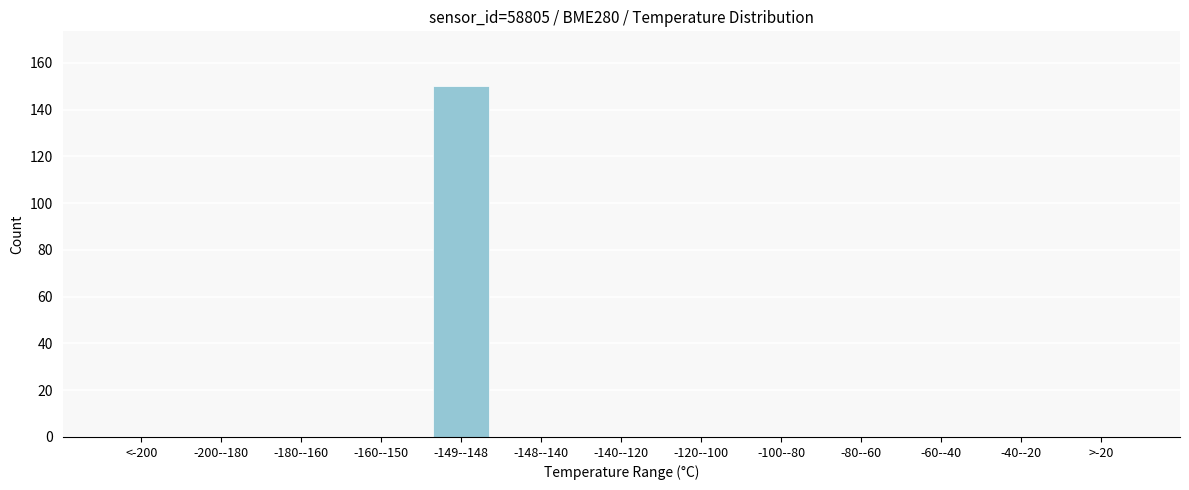

Reading right to left, list all the values displayed in this chart.

>-20=0	-40--20=0	-60--40=0	-80--60=0	-100--80=0	-120--100=0	-140--120=0	-148--140=0	-149--148=150	-160--150=0	-180--160=0	-200--180=0	<-200=0